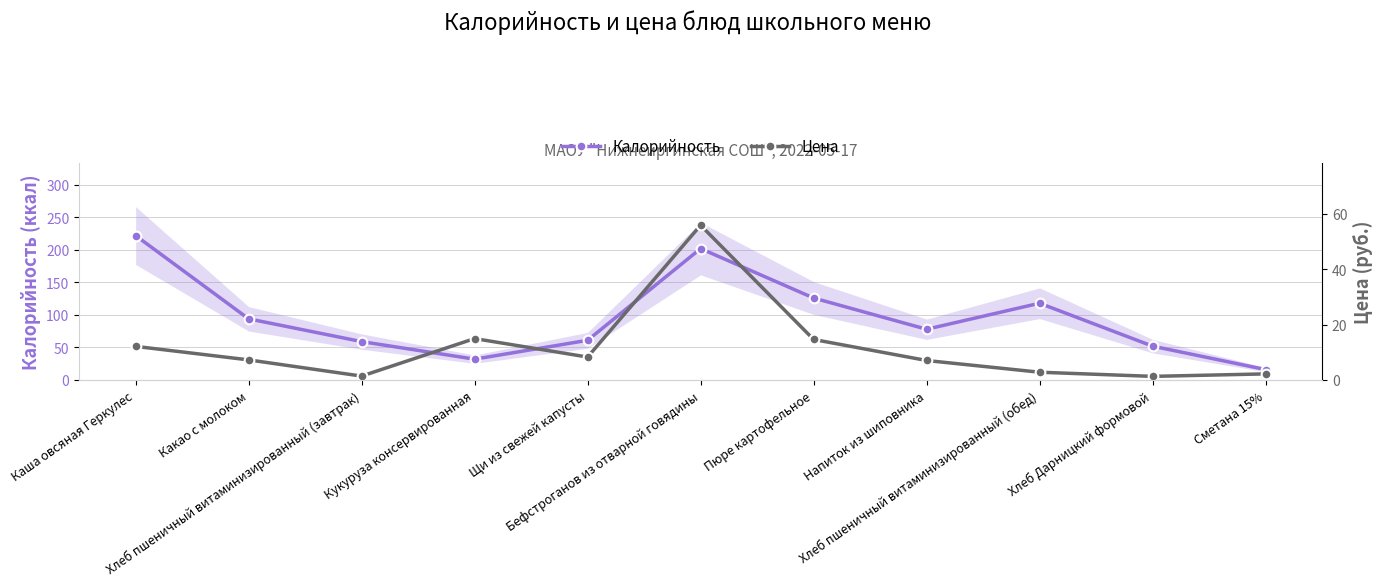

What is the lowest value of the Калорийность series?

16